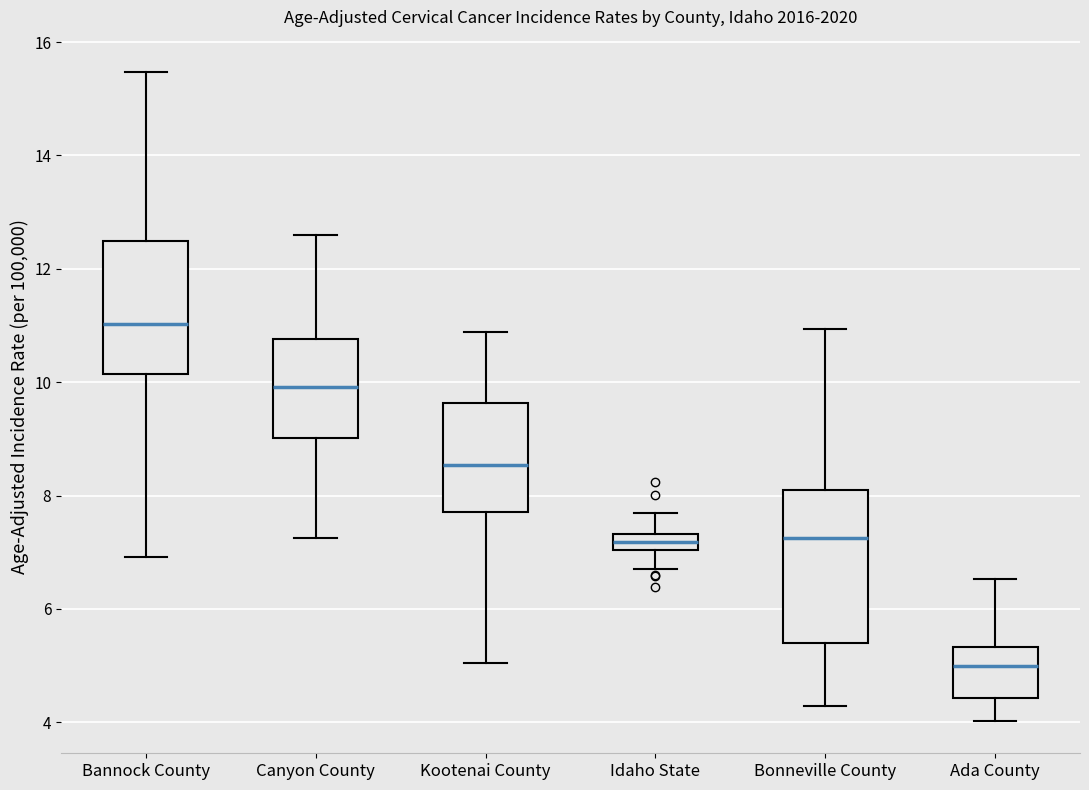

Where is the upper edge of the box for Bannock County on the y-axis? The values are not printed on the chart, so give them approximately, as read against the axis.

12.4